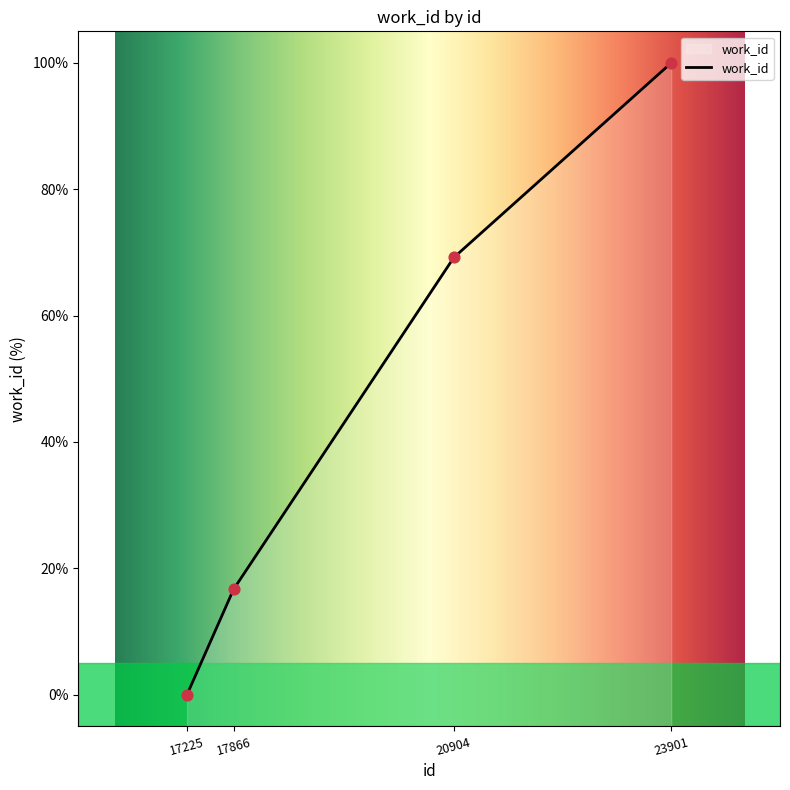

Between 17225 and 23901, which is larger?

23901